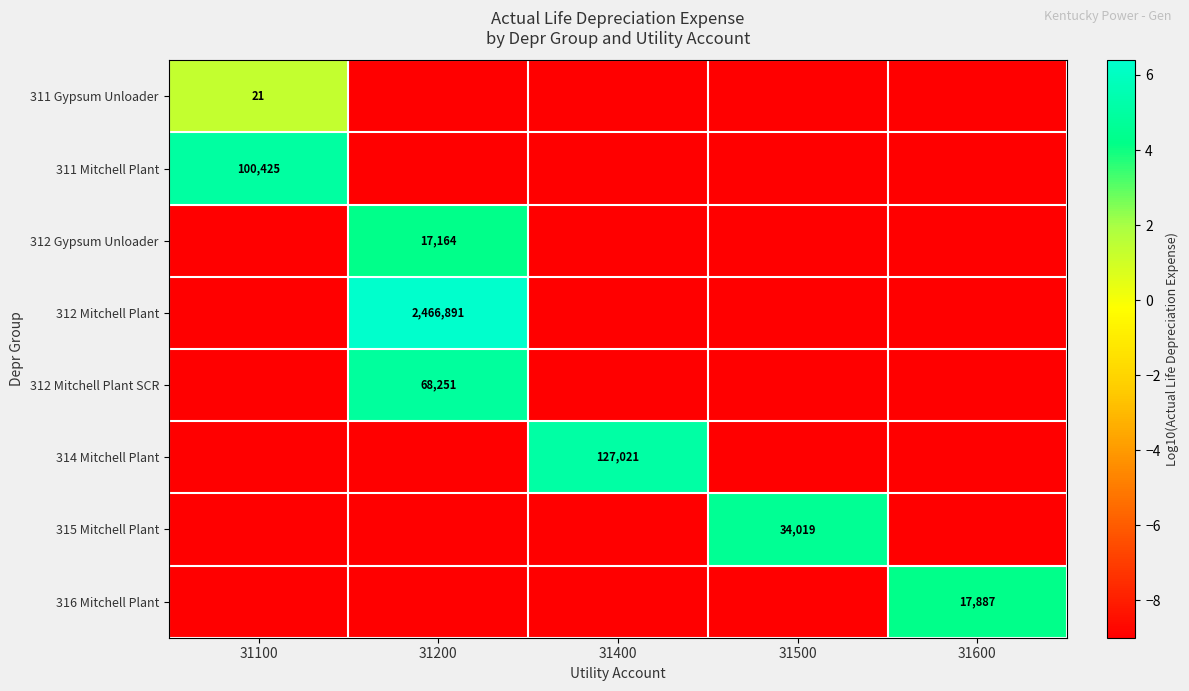

What is the difference between the highest and lowest values at 31500?

13.5